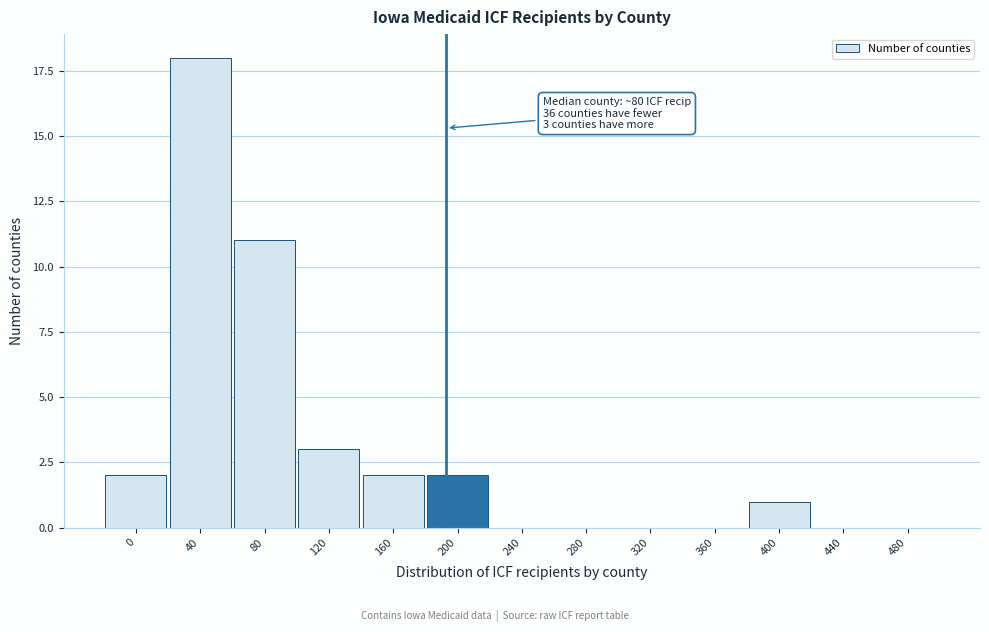

Reading right to left, transcribe all the data shown in this chart.

480=0	440=0	400=1	360=0	320=0	280=0	240=0	200=2	160=2	120=3	80=11	40=18	0=2